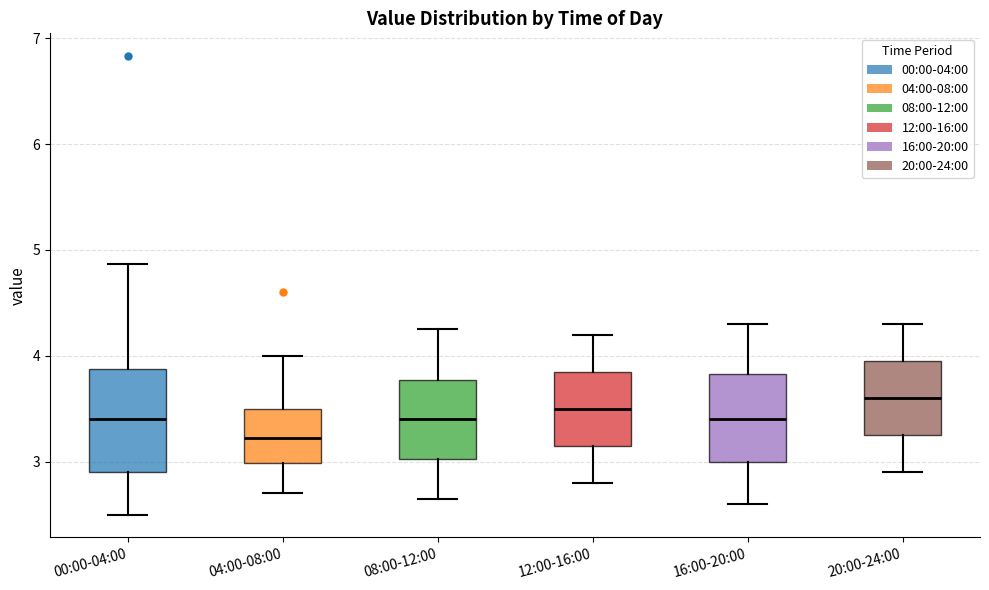

Which box is the tallest, from its lower edge to its upper edge?

00:00-04:00